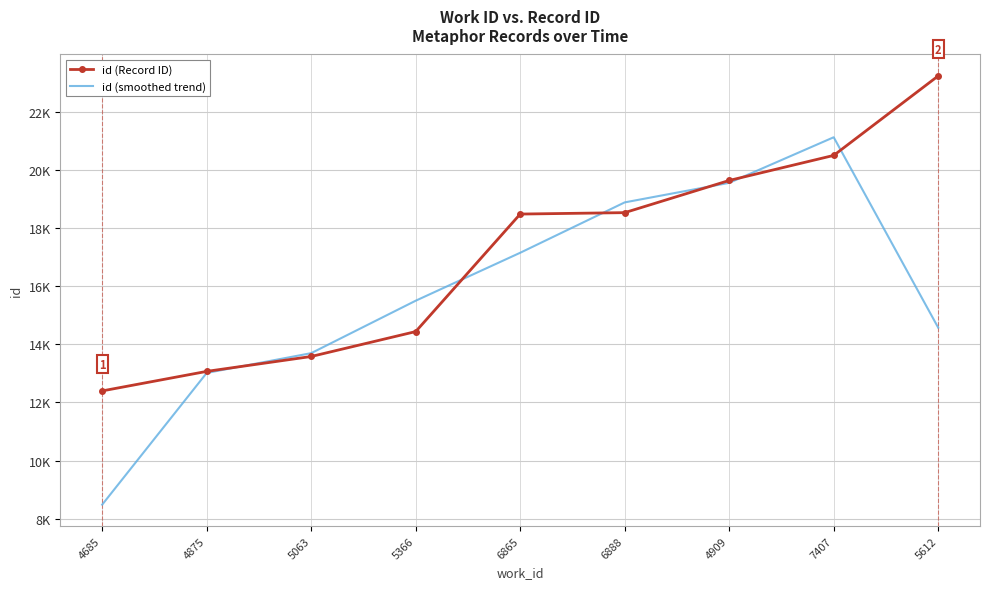

What are all the series names shown in the legend?

id (Record ID), id (smoothed trend)